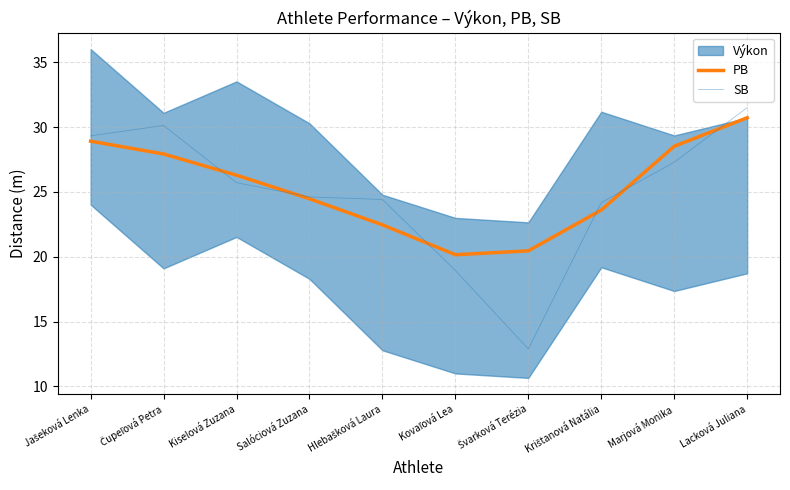

What is the label of the 9th point from the right?

Čupeľová Petra